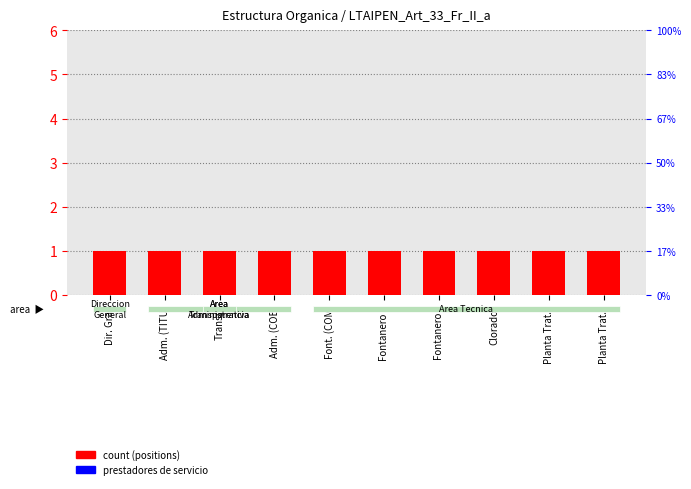

Where is count (positions) nearest to the value 1?

Dir. Gral.